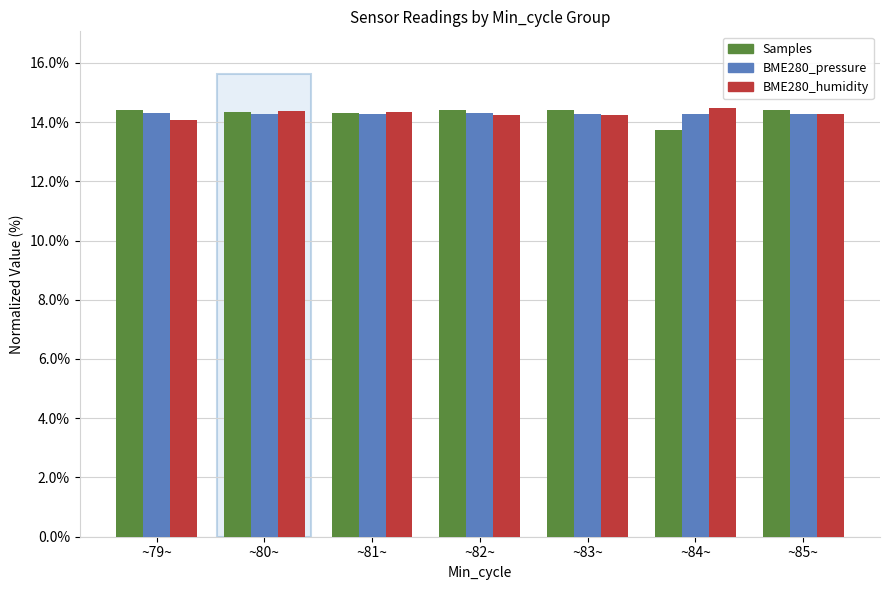

Read the BME280_pressure value at ~80~.

14.3